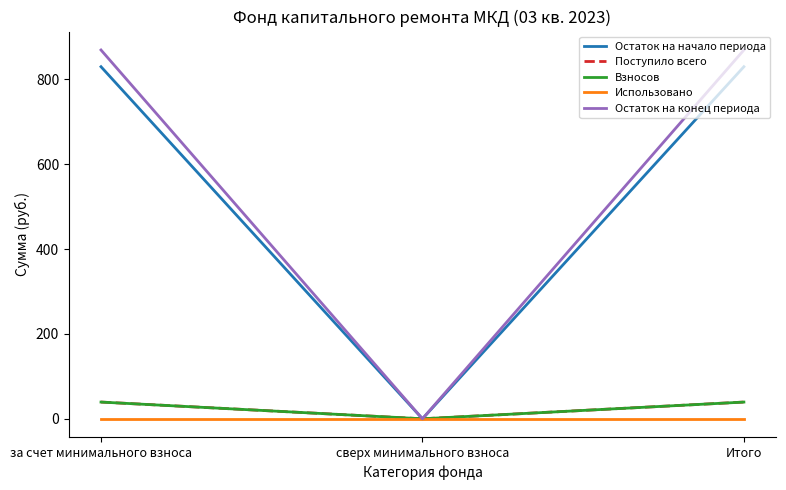

Between сверх минимального взноса and Итого, which series saw the biggest shift?

Остаток на конец периода